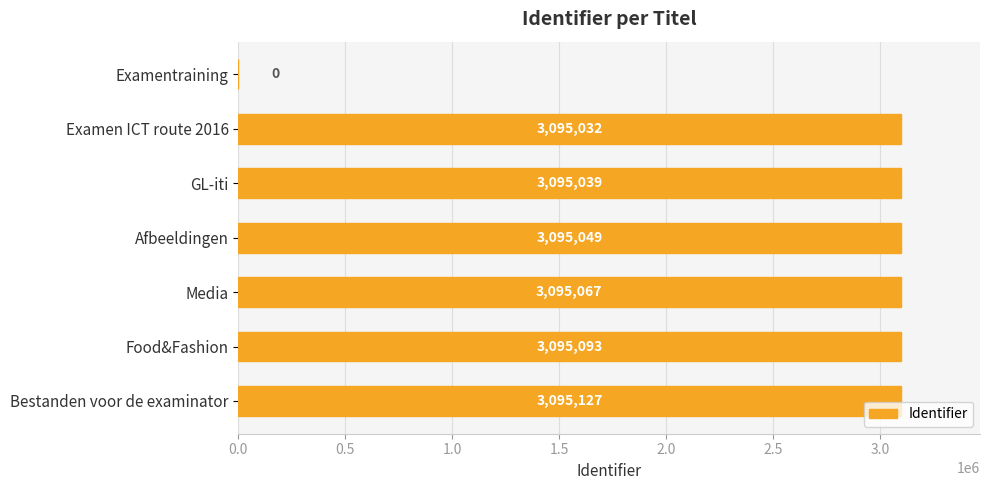

Reading top to bottom, transcribe all the data shown in this chart.

Examentraining=0	Examen ICT route 2016=3095032	GL-iti=3095039	Afbeeldingen=3095049	Media=3095067	Food&Fashion=3095093	Bestanden voor de examinator=3095127